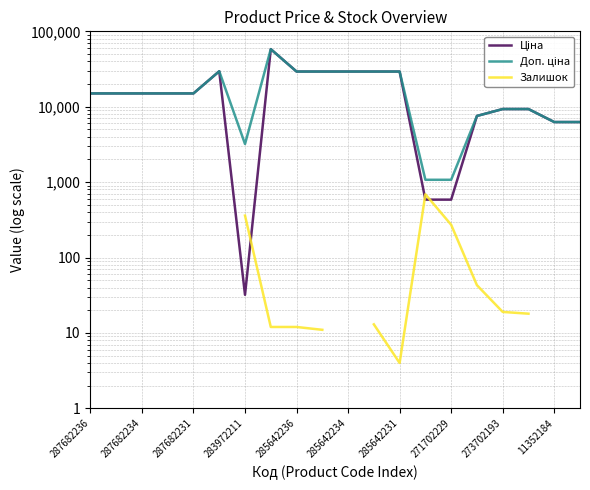

Where does the Доп. ціна series first go above 15019?

287682236